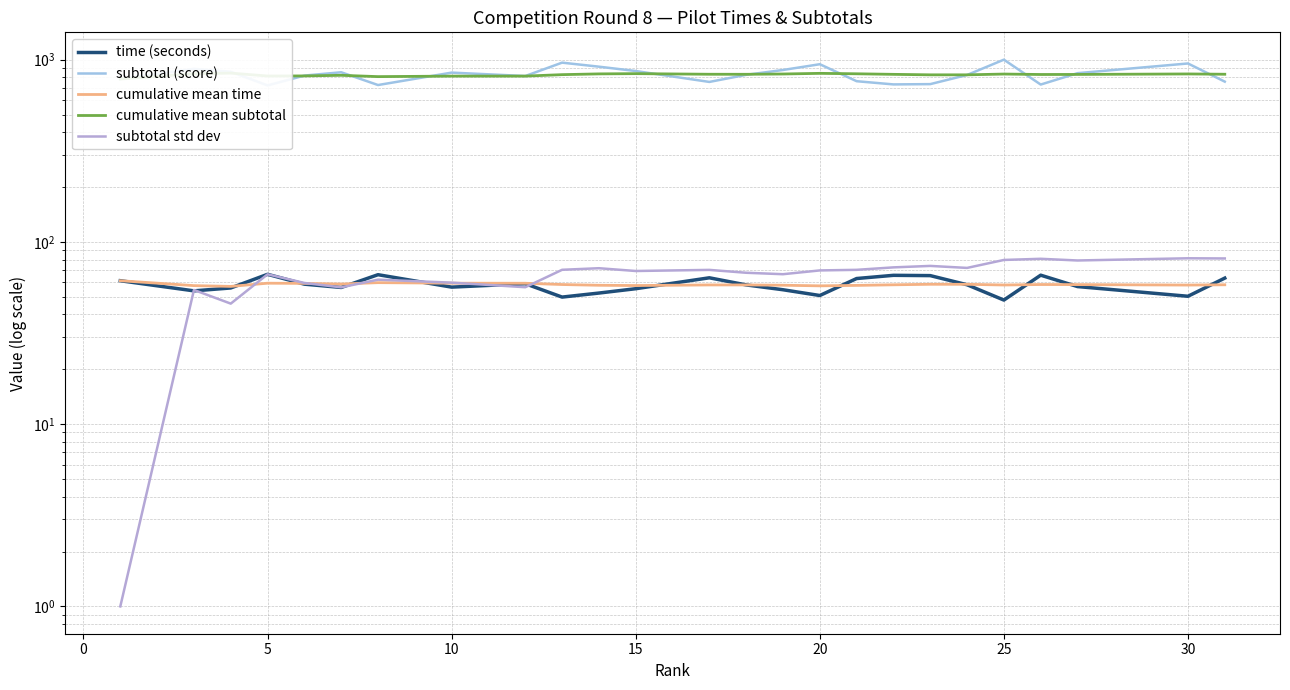

What is the maximum value shown in the chart?

1000.0